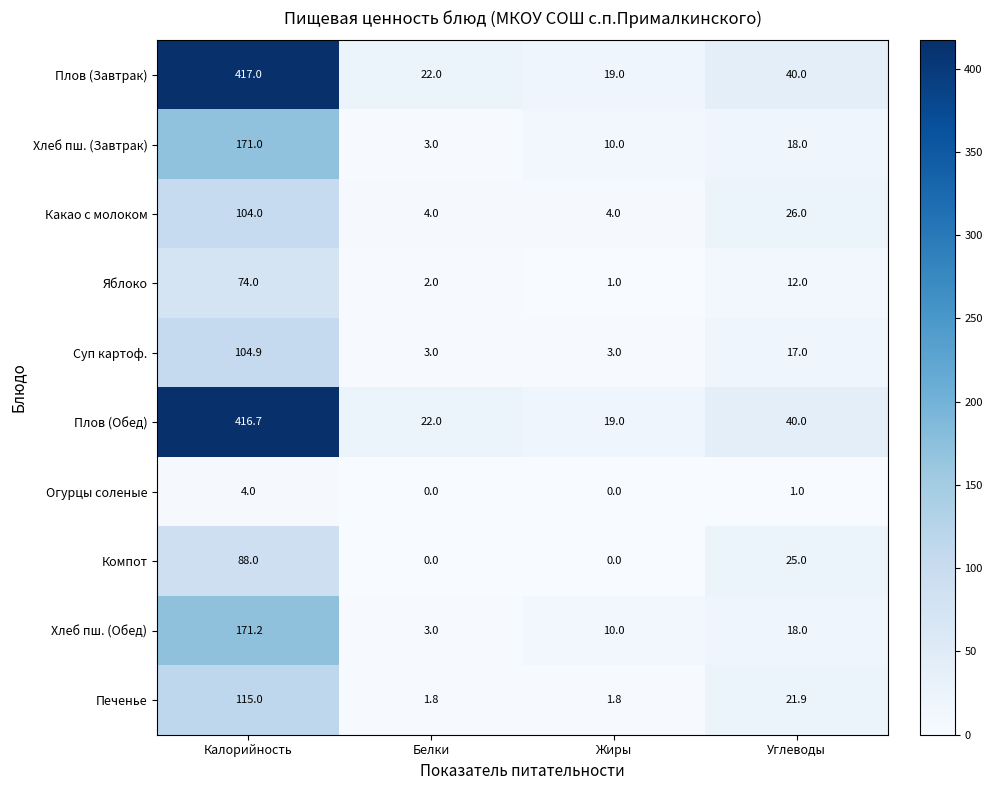

The Компот series shows 88.0 at Калорийность. True or false?

True